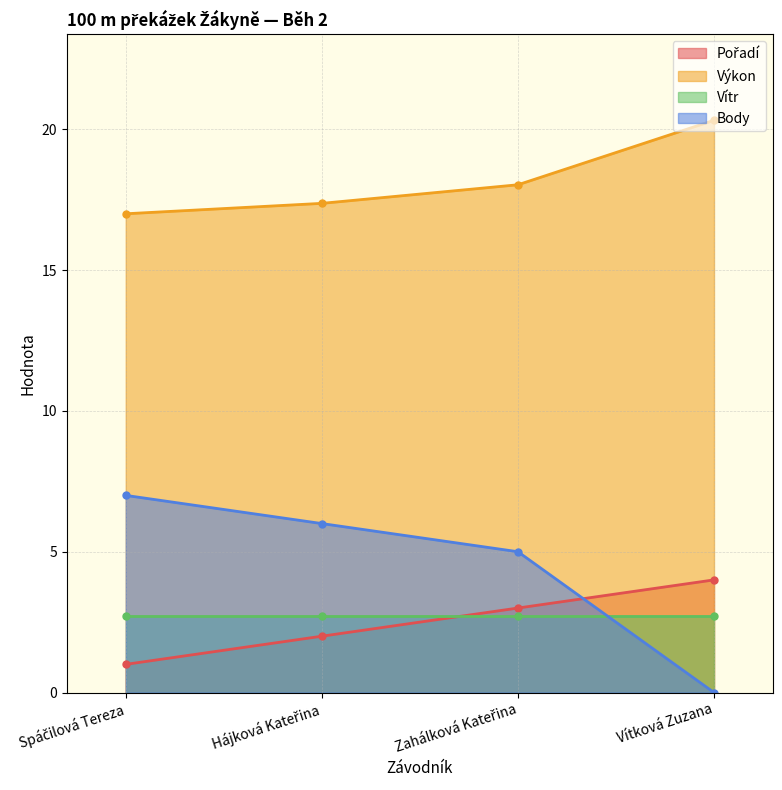

True or false: Výkon and Body intersect in this chart.

False